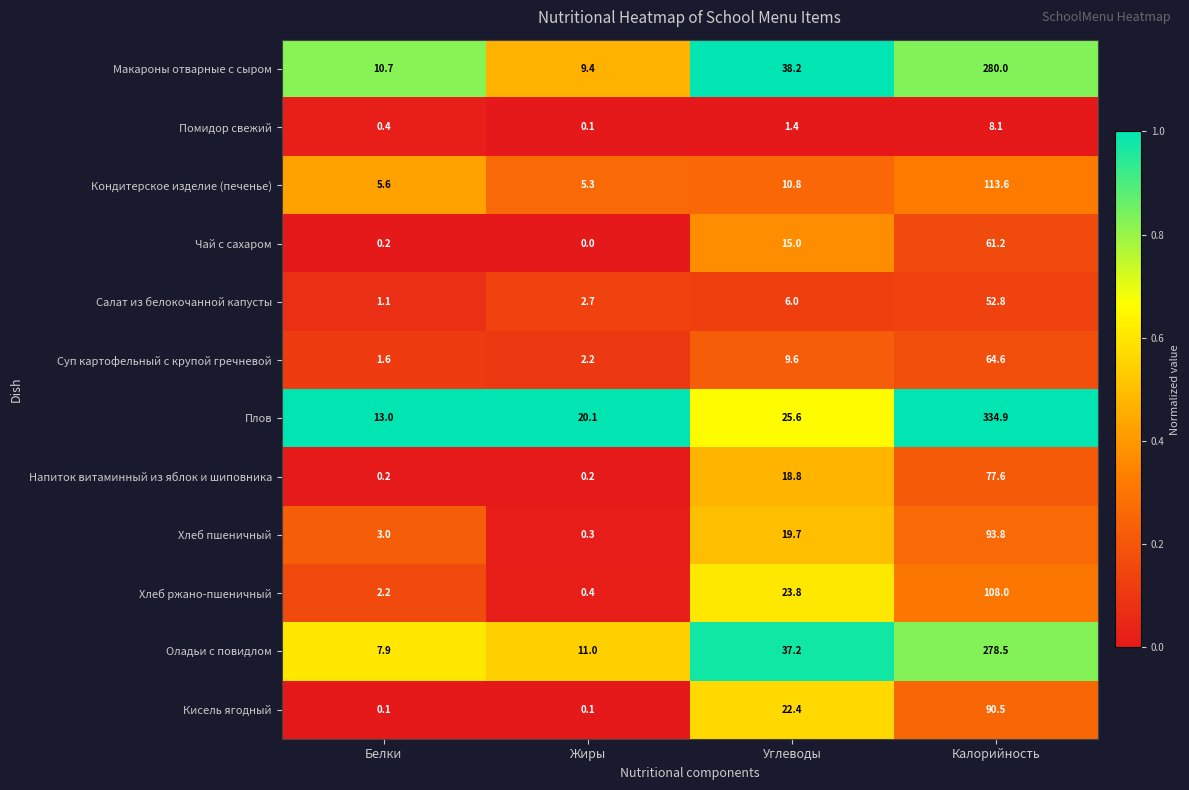

At which label does Чай с сахаром reach its peak?

Калорийность